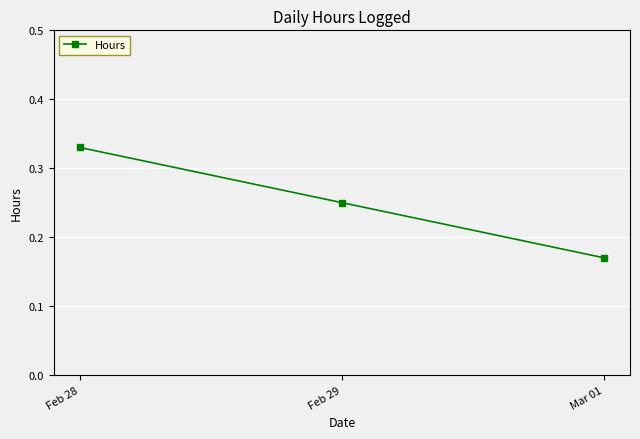

List the labels in order of value, largest first.

Feb 28, Feb 29, Mar 01